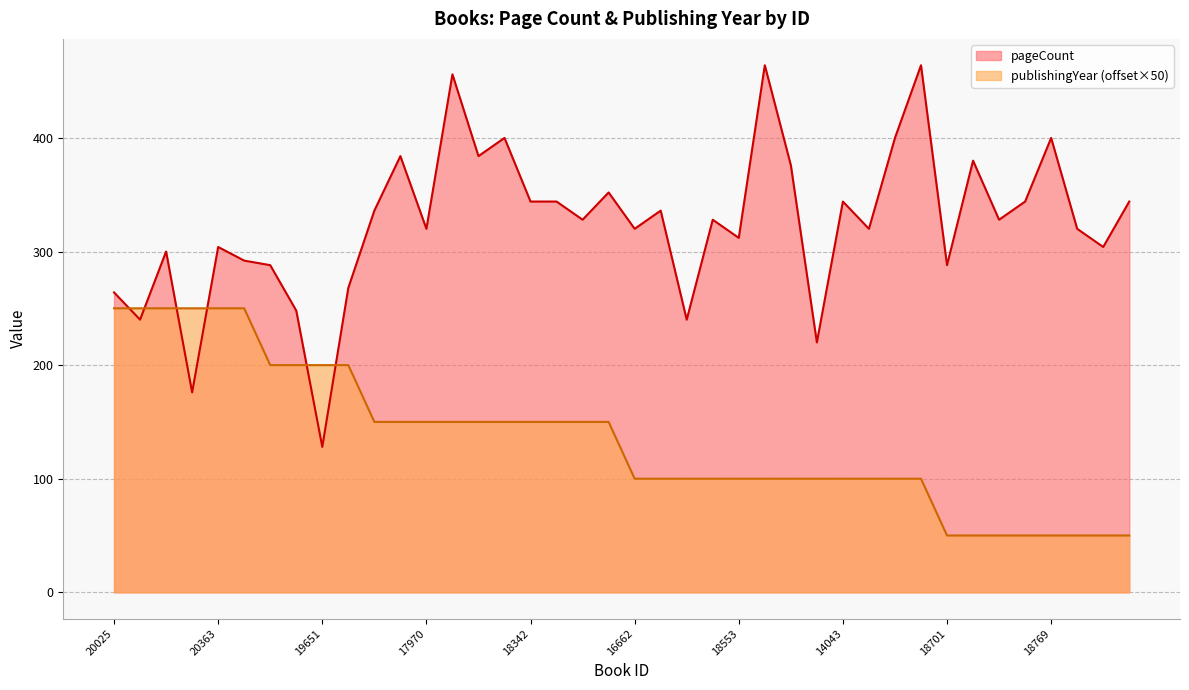

Which series has the largest total across all categories?

pageCount